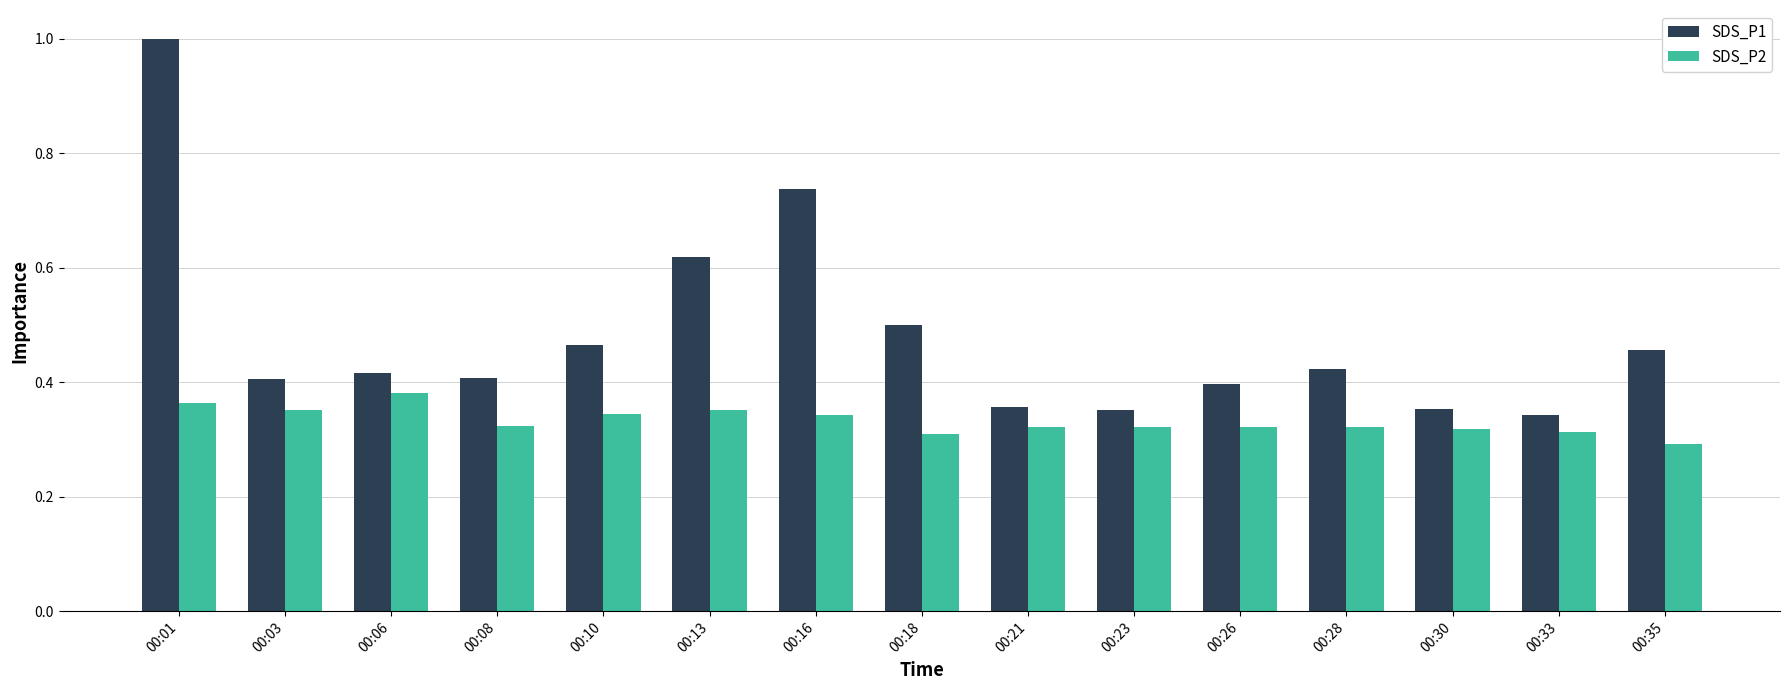

Which series has the widest spread of values?

SDS_P1